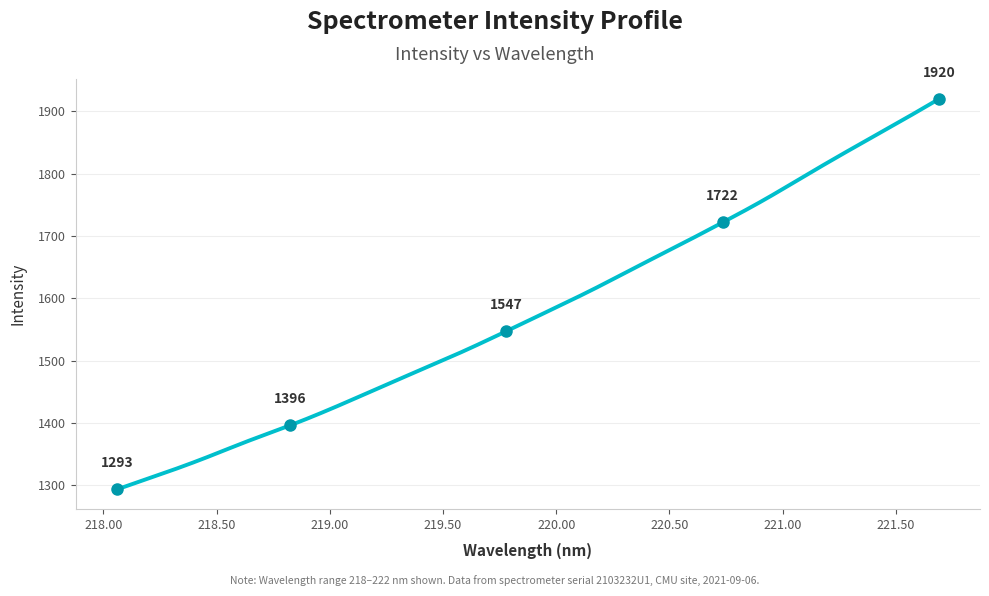

How many lines are shown in the chart?

1